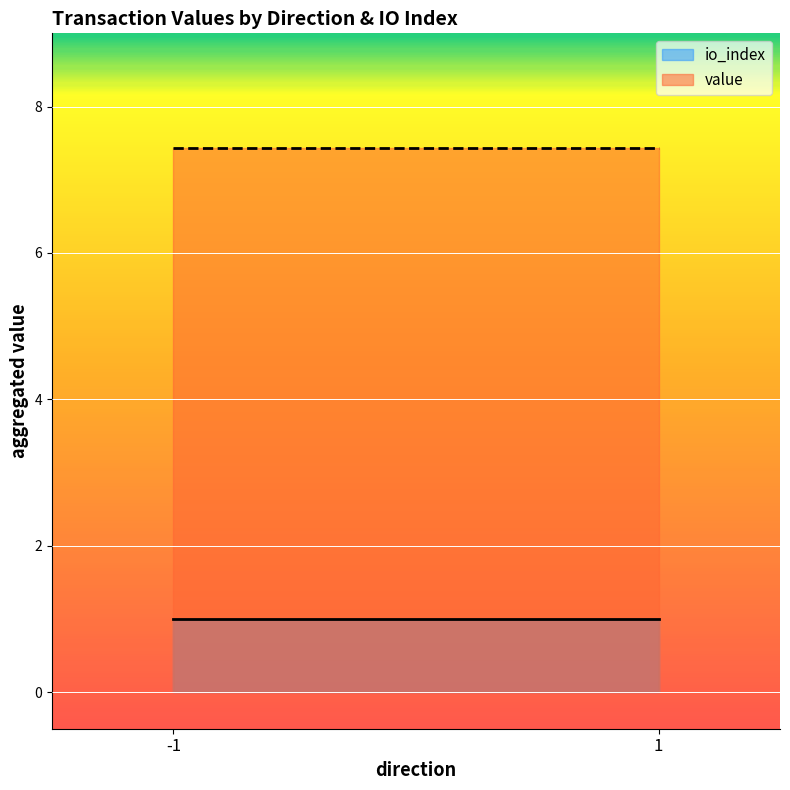

What is the maximum value shown in the chart?

7.4